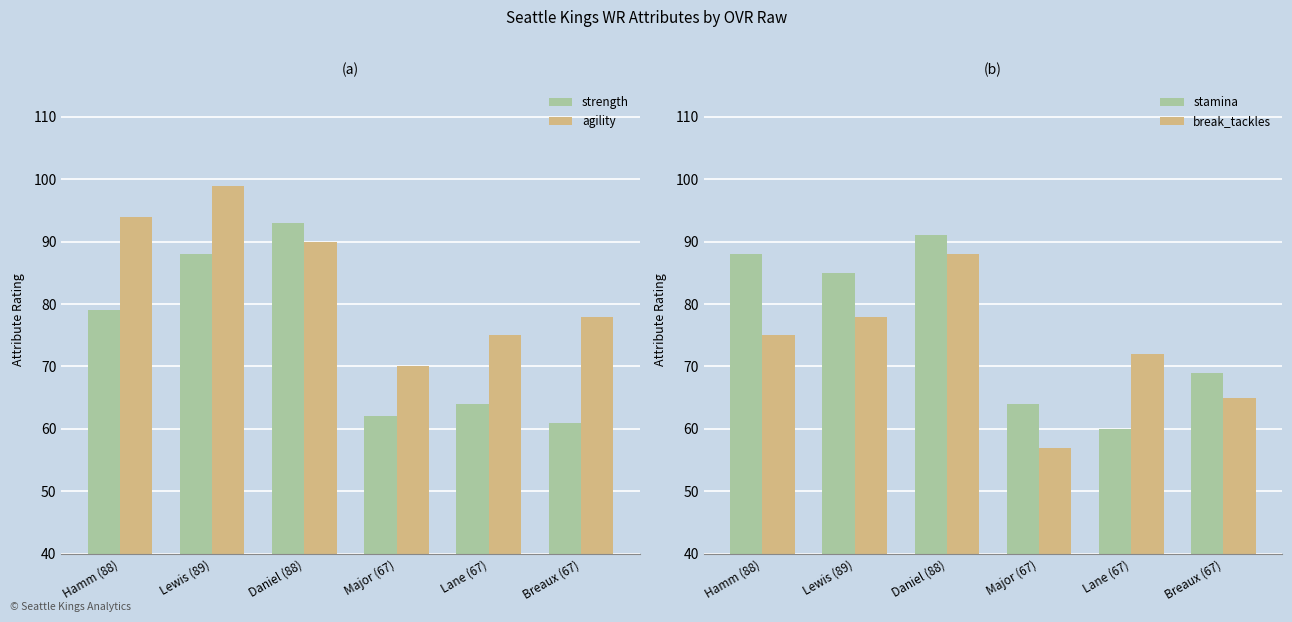

Does the chart contain any negative values?

No